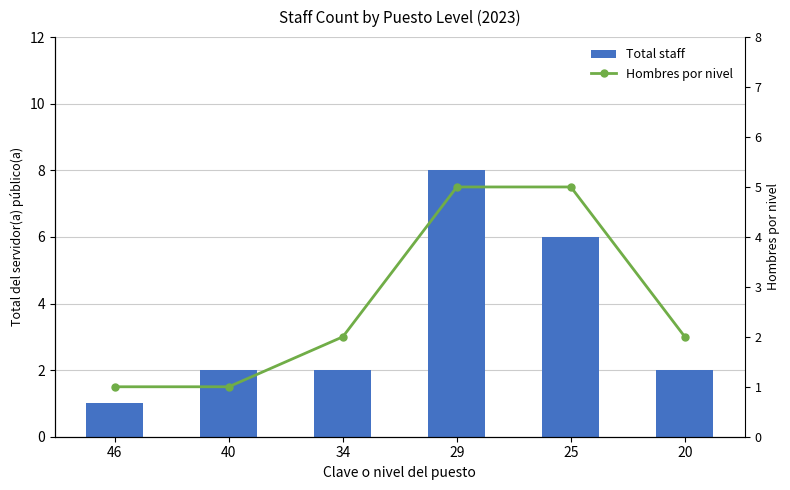

What is the approximate value of Hombres por nivel at 25?

5